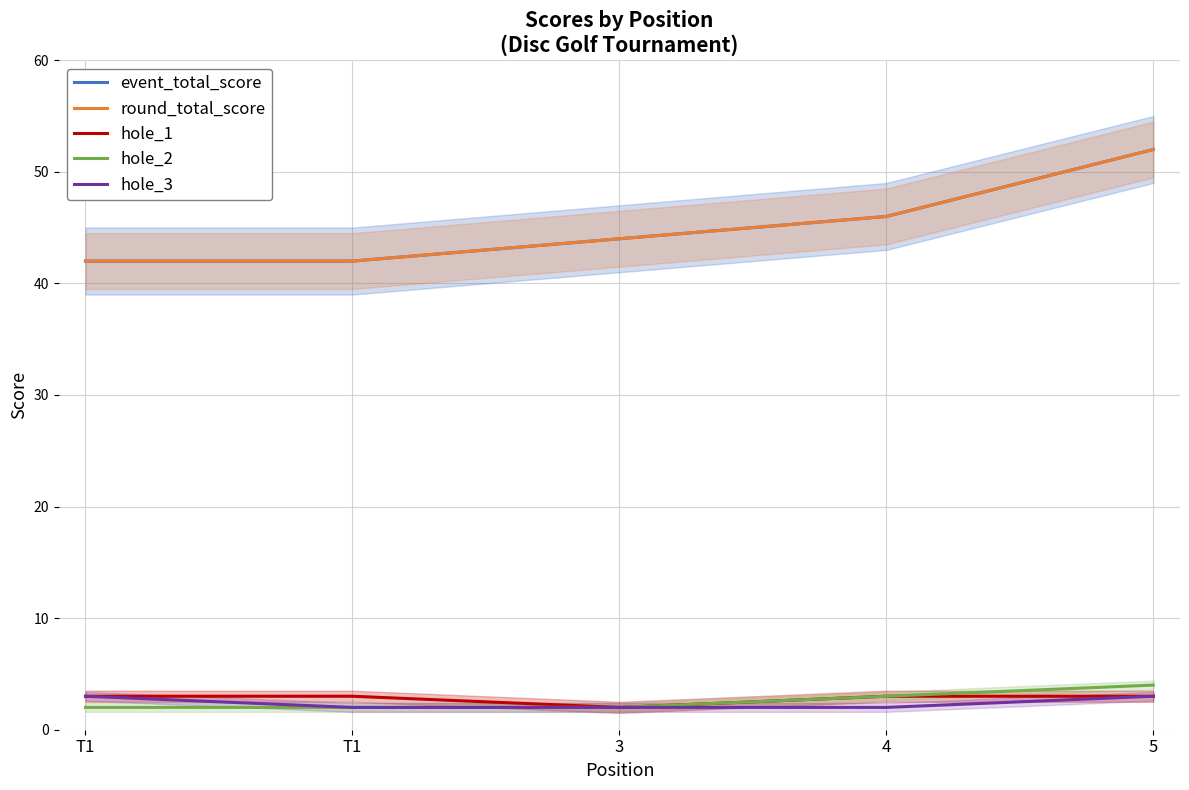

At which label does round_total_score reach its minimum?

T1